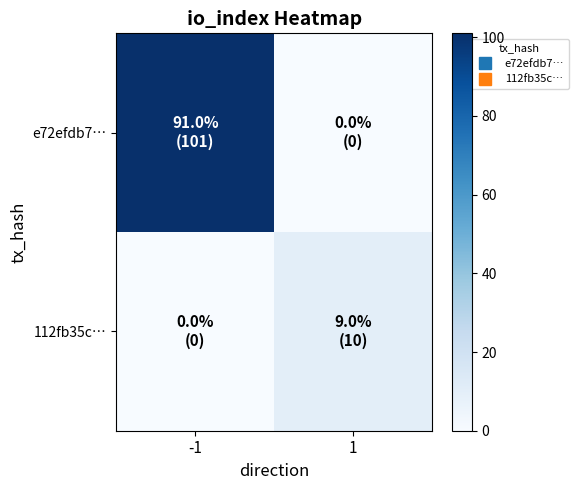

What is the total value across all series at -1?

101